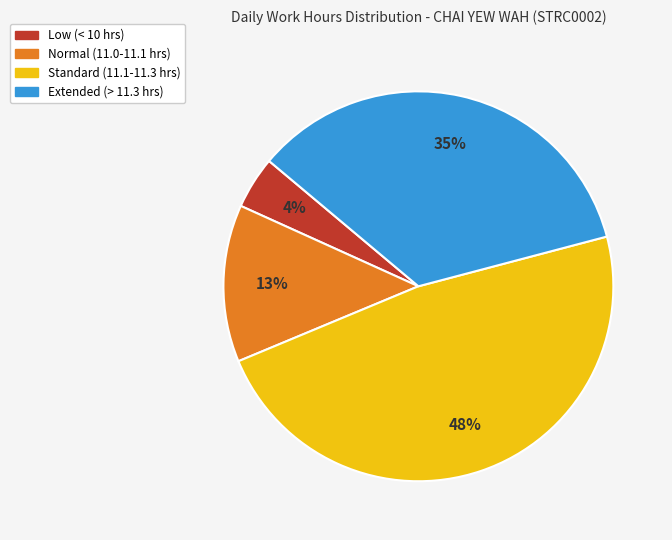

To the nearest percent, what is the average slice percentage?

25%